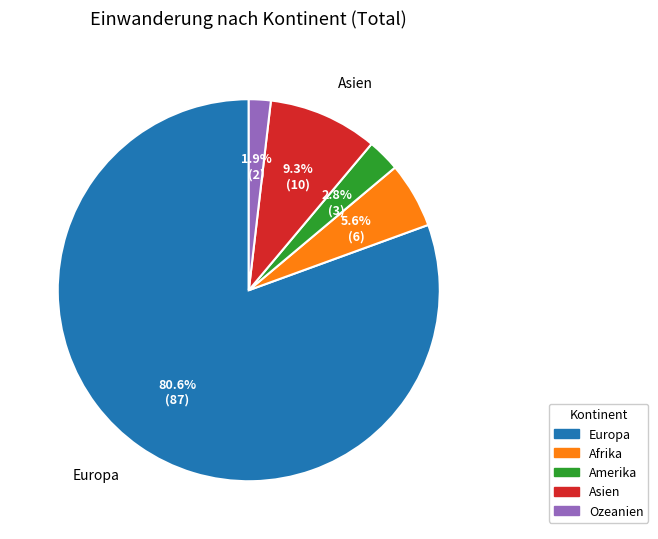

Is there any slice that represents more than half of the pie?

Yes